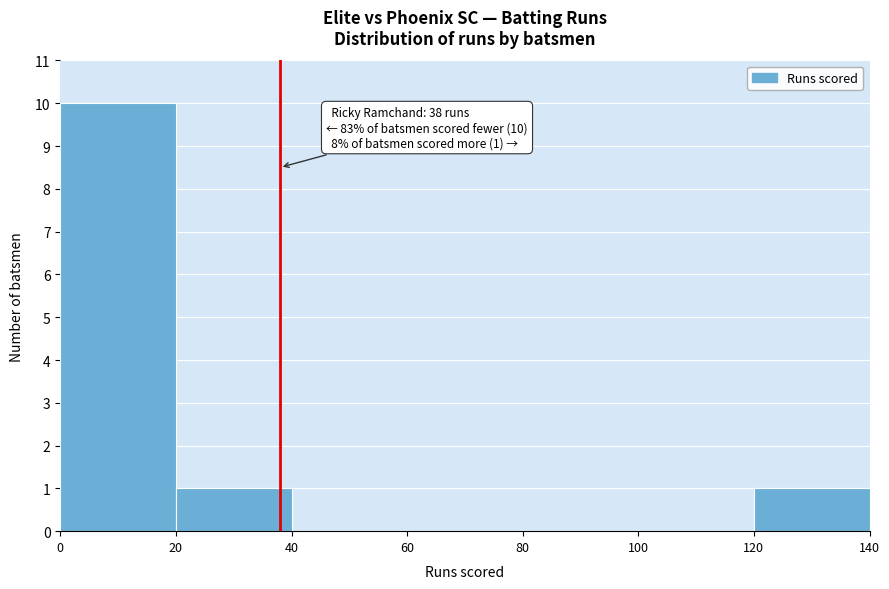

Over which range of the x-axis is the bar tallest?

0 to 20